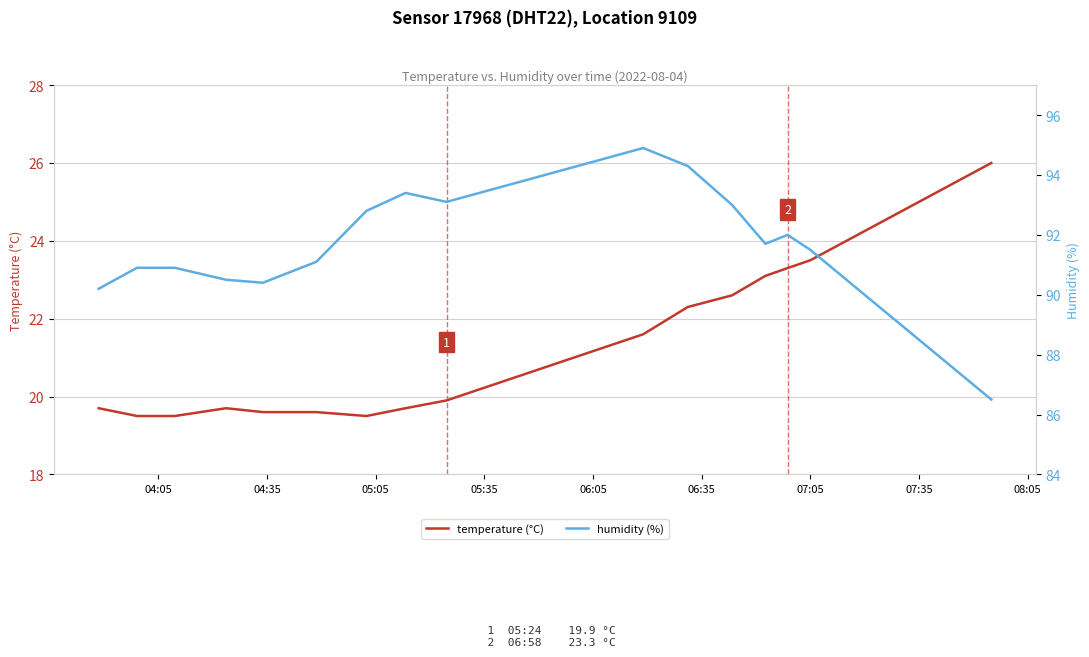

Is the value of humidity (%) at 04:35 greater than the value of temperature (°C) at 15?

Yes